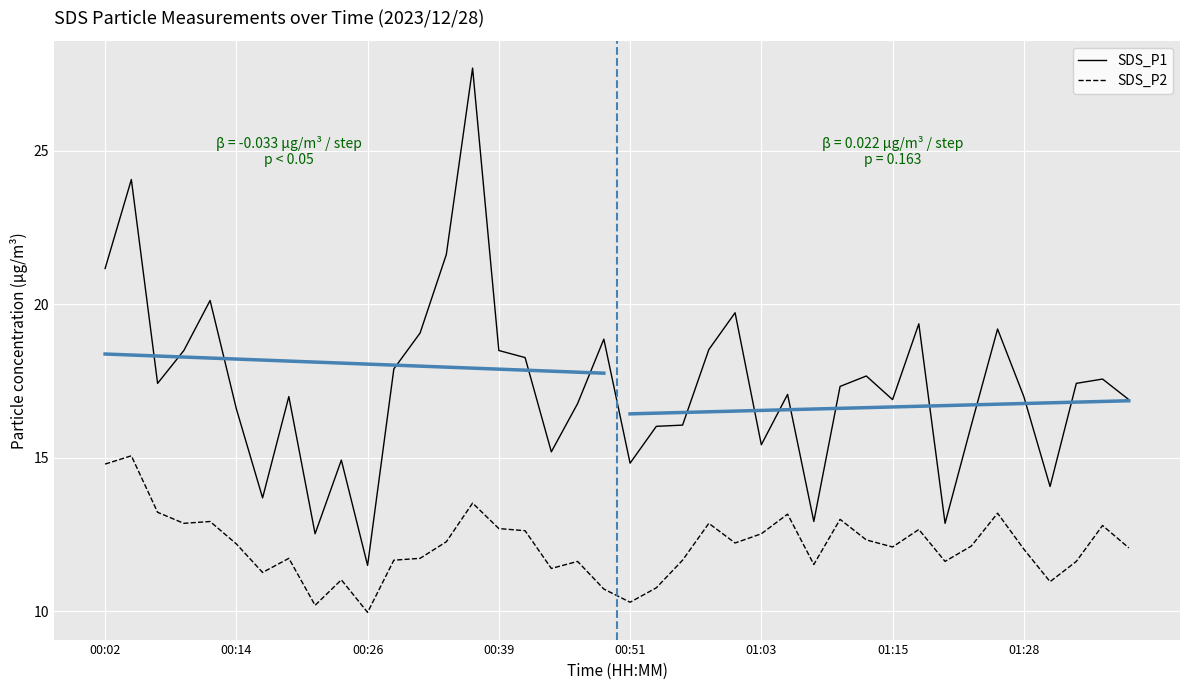

Reading left to right, extract all data points from this chart.

SDS_P1: 21.2	24.1	17.4	18.5	20.1	16.6	13.7	17.0	12.5	14.9	11.5	17.9	19.1	21.6	27.7	18.5	18.3	15.2	16.8	18.9	14.8	16.0	16.1	18.5	19.7	15.4	17.1	12.9	17.3	17.7	16.9	19.4	12.9	16.1	19.2	17.0	14.1	17.4	17.6	16.9
SDS_P2: 14.8	15.1	13.2	12.9	12.9	12.2	11.3	11.7	10.2	11.0	10.0	11.7	11.7	12.3	13.5	12.7	12.6	11.4	11.6	10.7	10.3	10.8	11.7	12.9	12.2	12.5	13.2	11.5	13.0	12.3	12.1	12.7	11.6	12.1	13.2	12.0	11.0	11.6	12.8	12.1